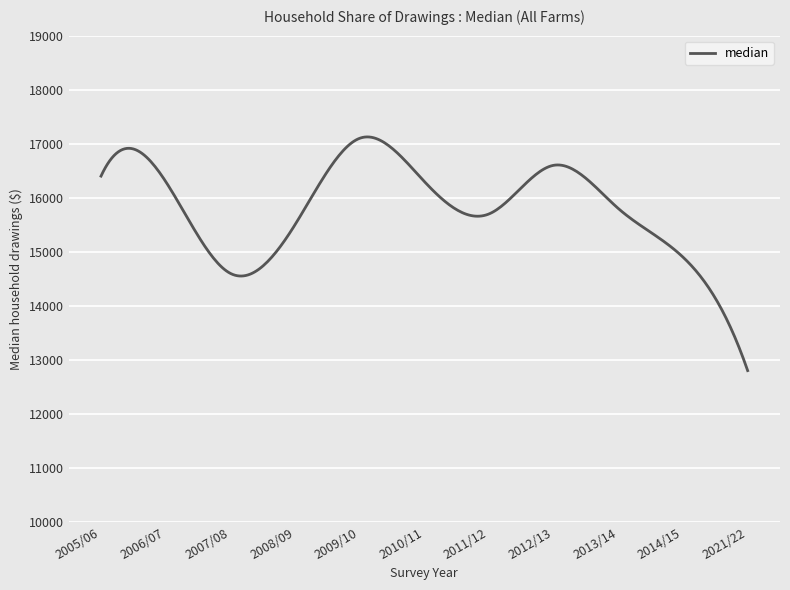

What is the greatest value displayed?

17125.4